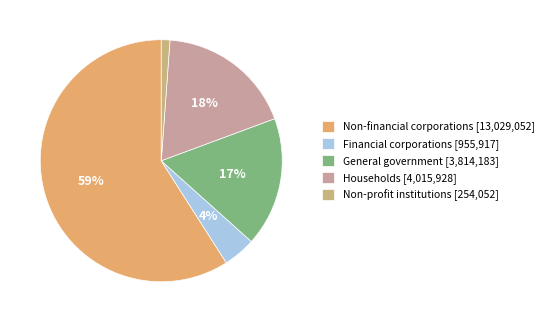

Count the number of slices in the pie.

5